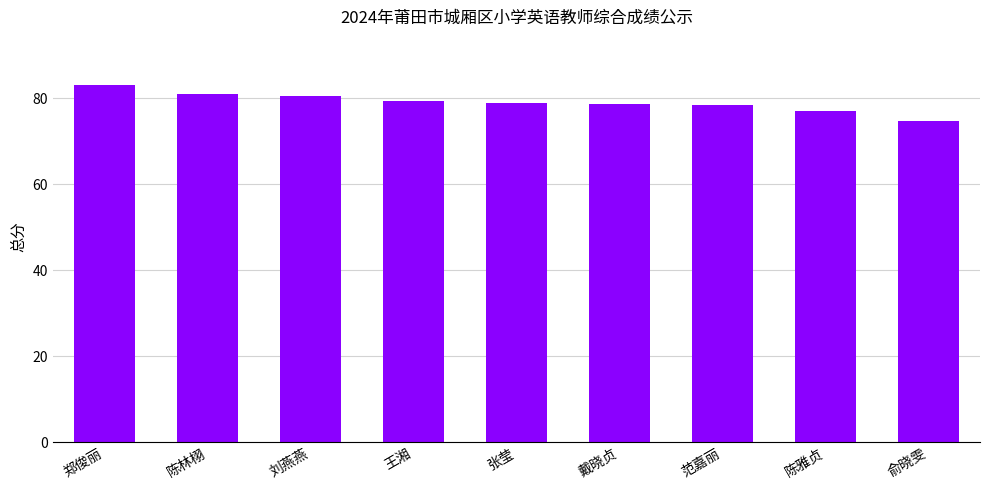

What is the label of the 9th bar from the right?

郑俊丽